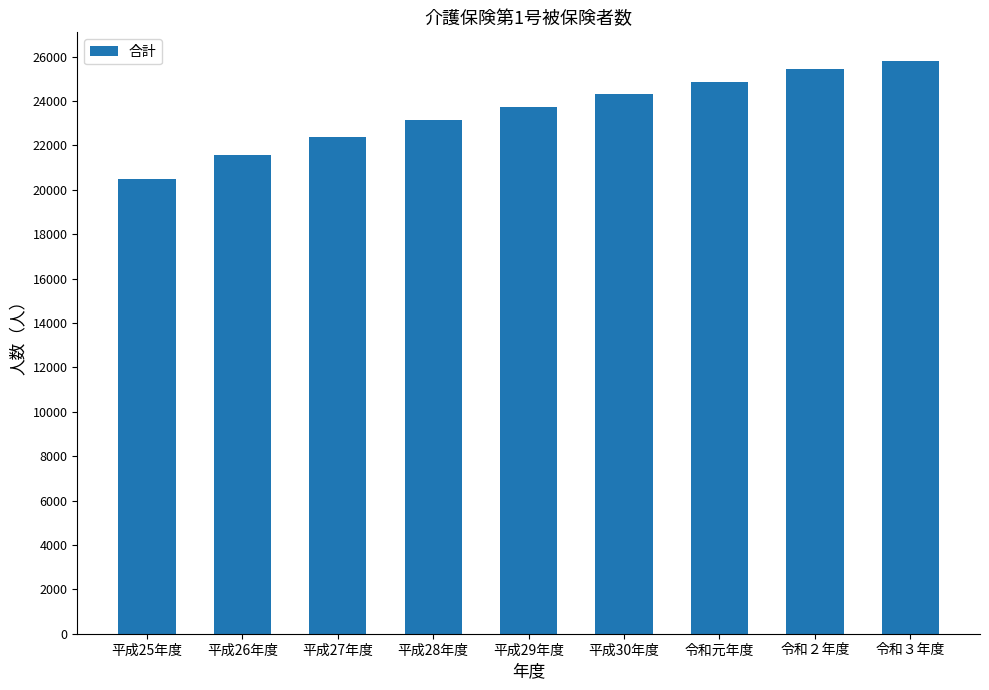

What is the label of the 3rd bar from the left?

平成27年度